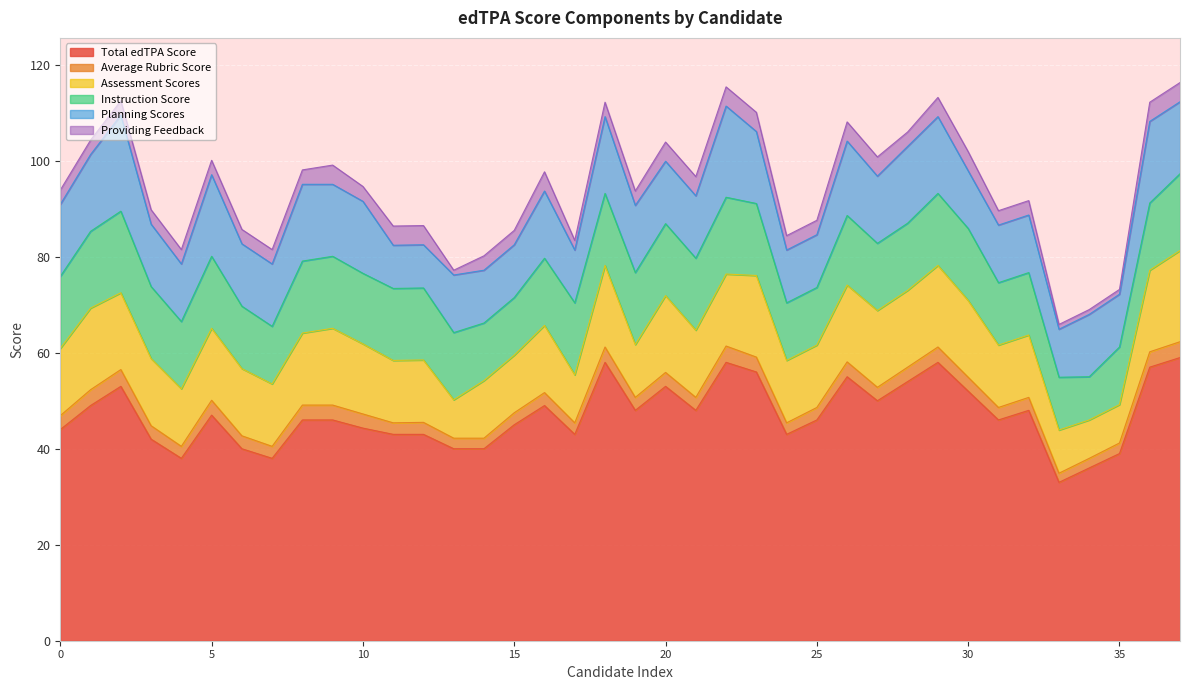

True or false: Total edTPA Score has more than 2 points higher than both neighbors.

True